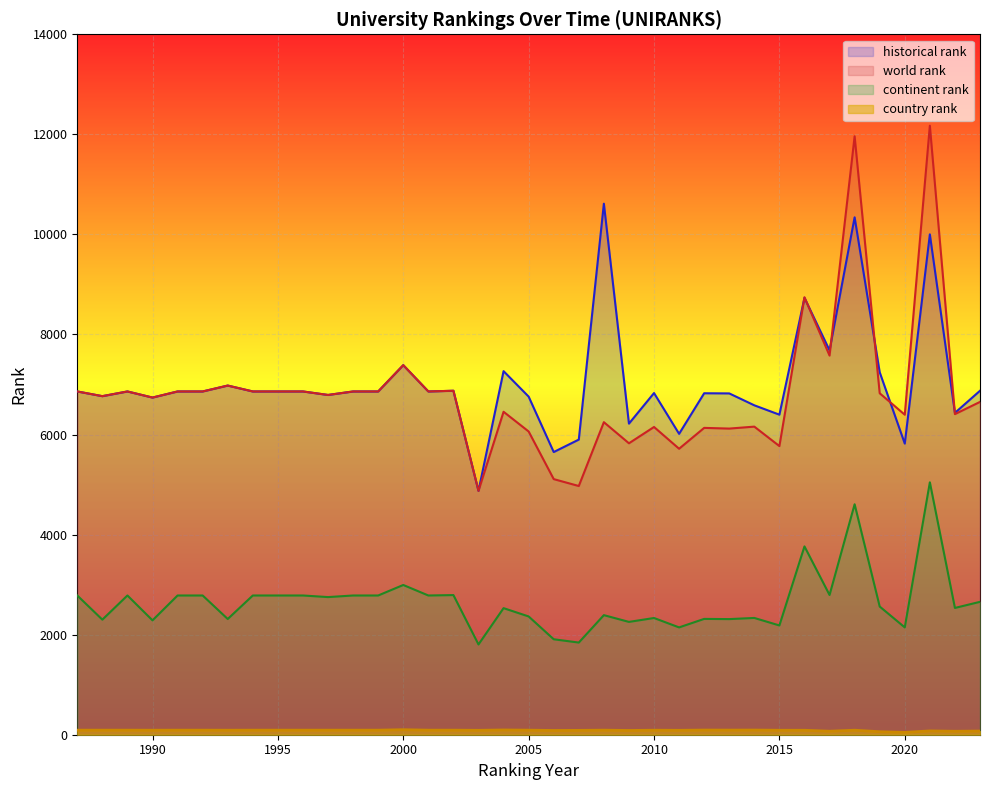

True or false: country rank and continent rank cross at least once.

False